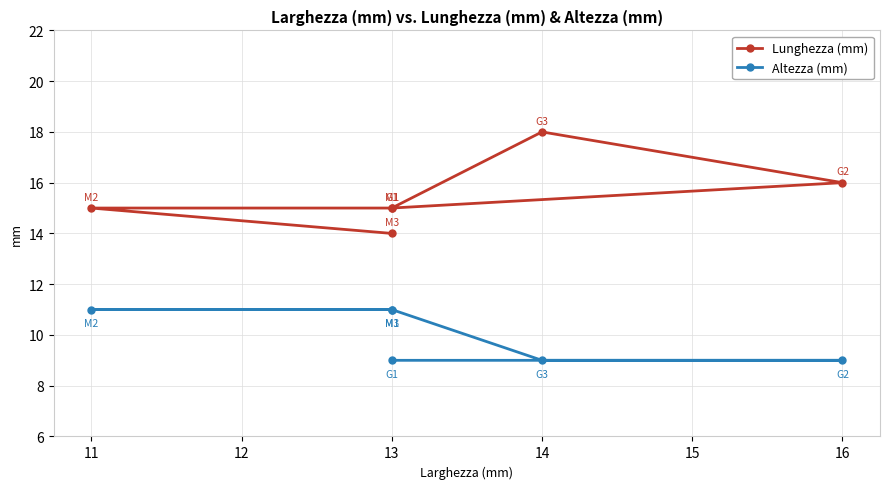

What is the sum of the Altezza (mm) values at 13 and 14?

20